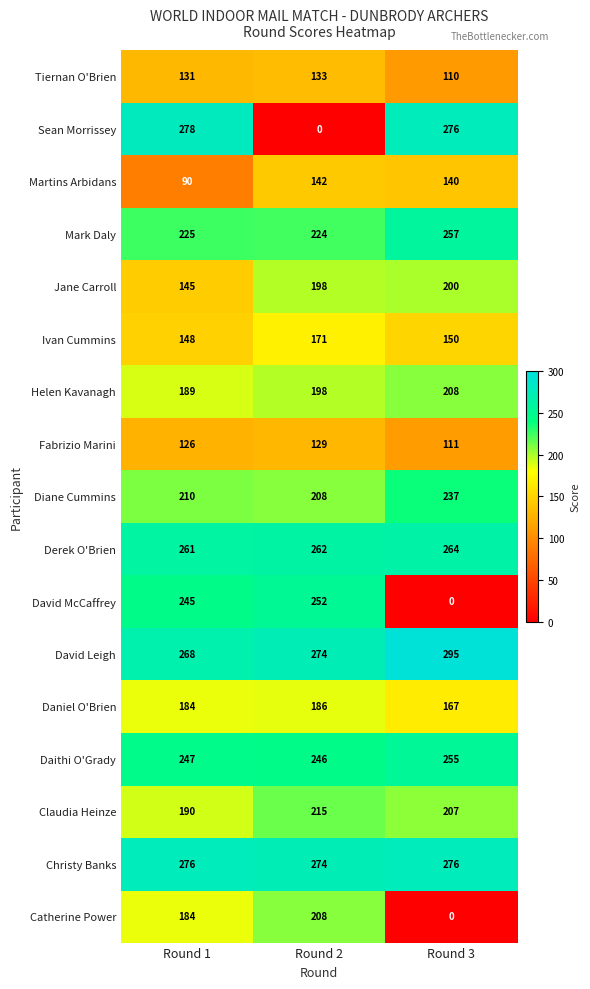

List the labels in order of Diane Cummins value, largest first.

Round 3, Round 1, Round 2